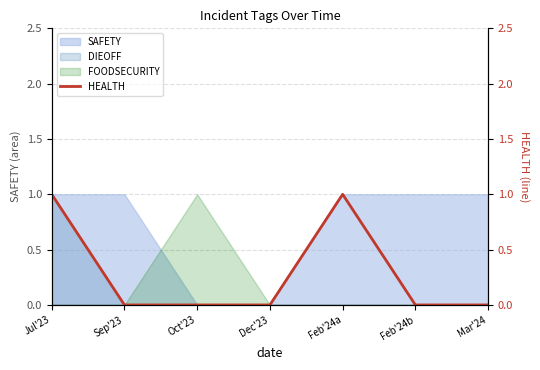

The chart shows a value of 0 at Jul'23. True or false?

False